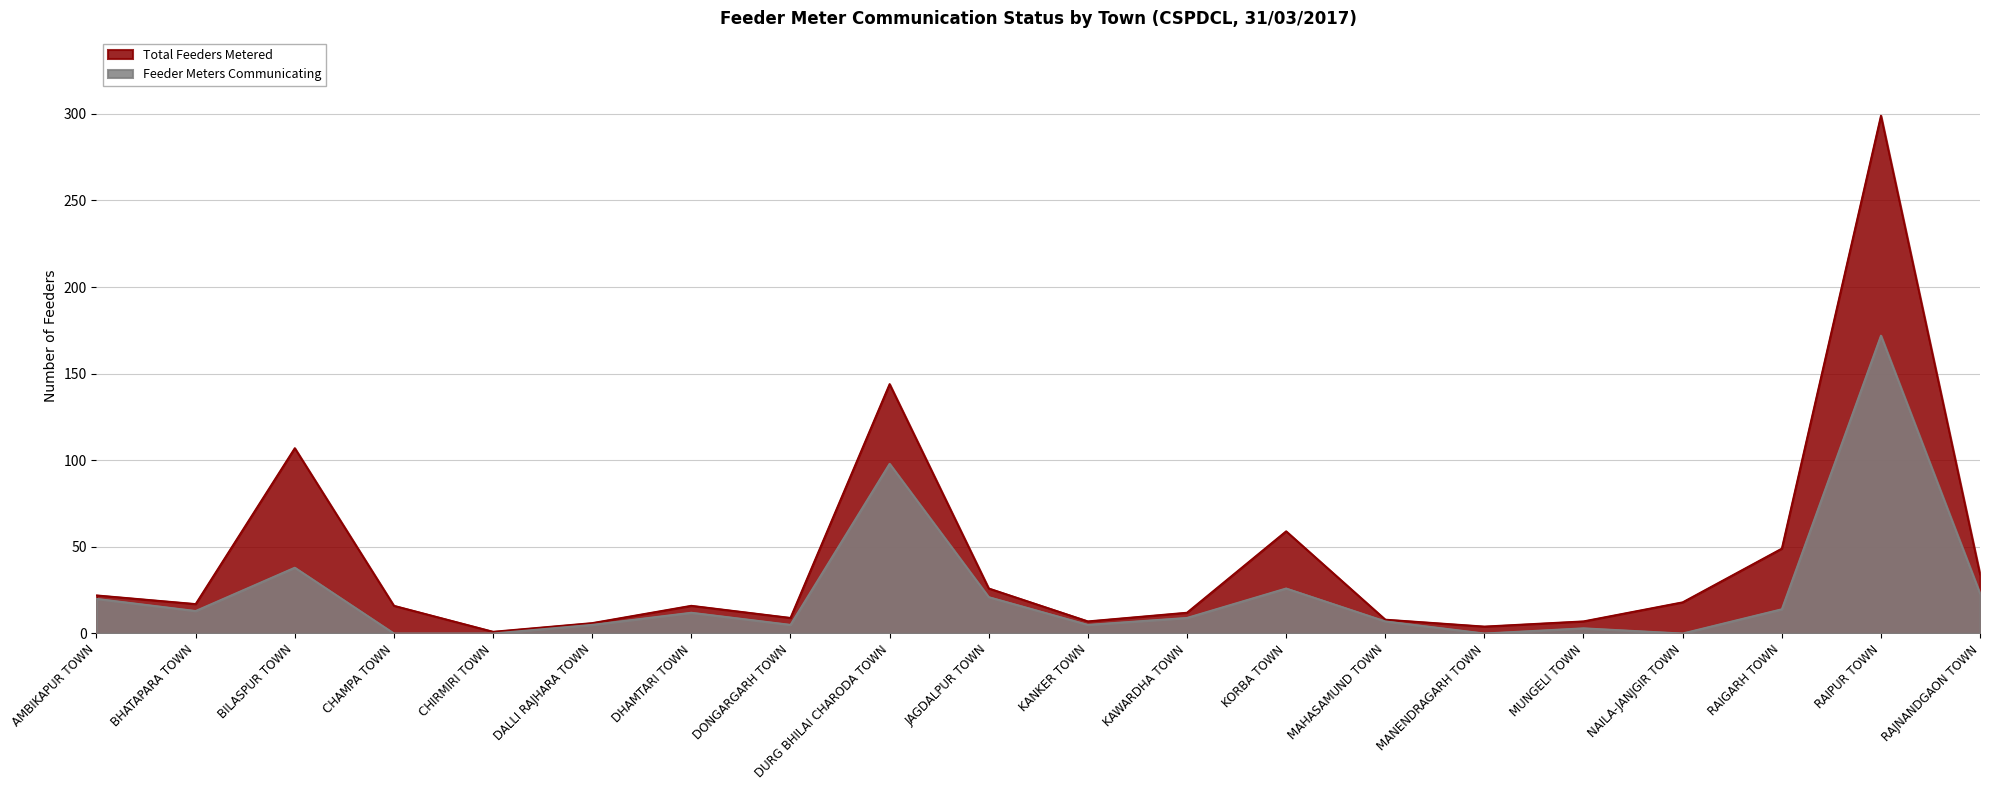

Reading left to right, what are all the values shown in this chart?

Total Feeders Metered: 22	17	107	16	1	6	16	9	144	26	7	12	59	8	4	7	18	49	299	34
Feeder Meters Communicating: 20	13	38	0	0	5	12	5	98	21	5	9	26	7	0	3	0	14	172	23